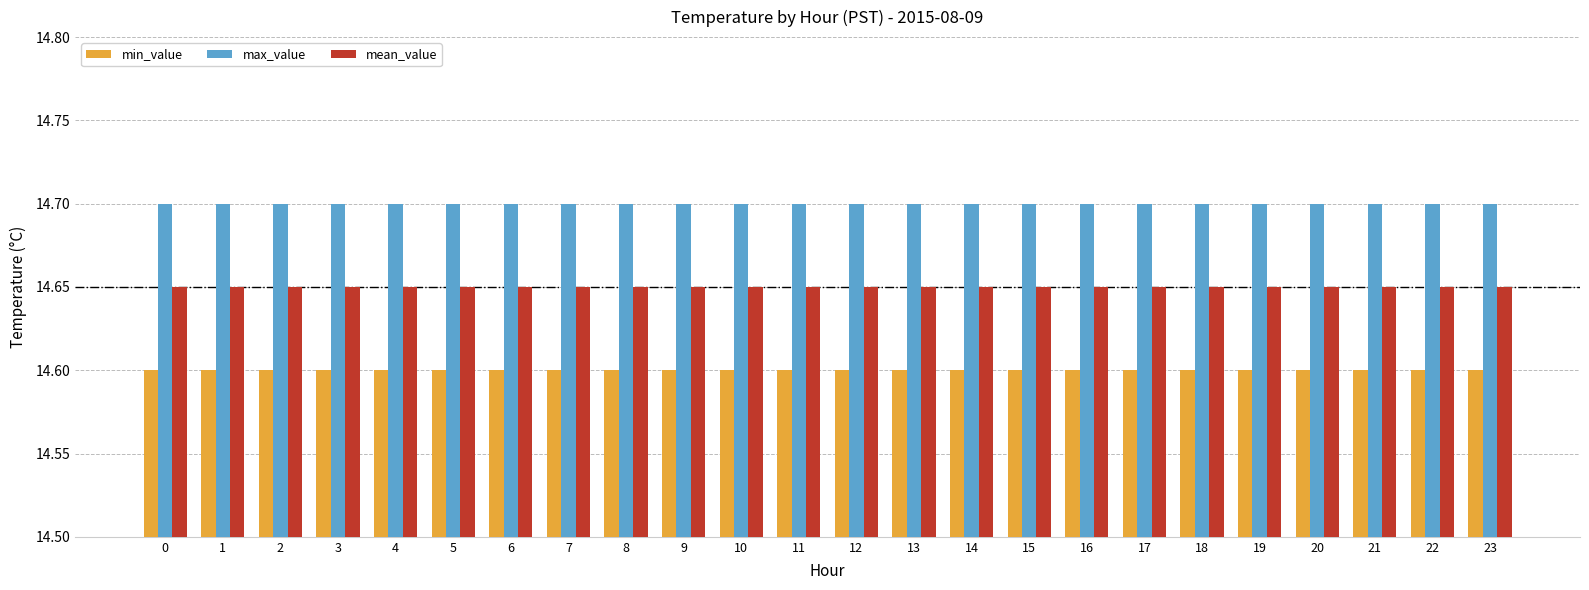

The value of min_value at 23 is 14.6. True or false?

True